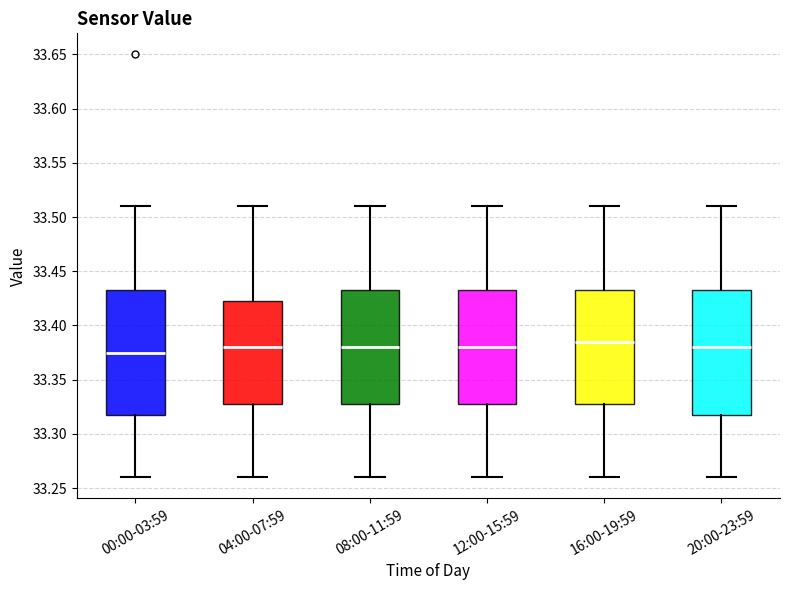

Where does the upper whisker of the box for 00:00-03:59 end on the y-axis? The values are not printed on the chart, so give them approximately, as read against the axis.

33.510